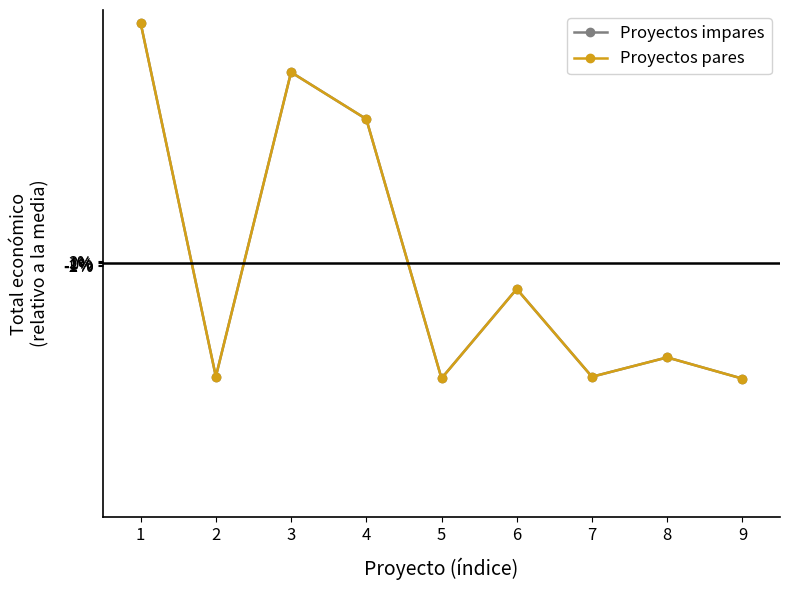

Reading left to right, transcribe all the data shown in this chart.

Proyectos impares: 1=2.1	2=-1.0	3=1.7	4=1.3	5=-1.0	6=-0.2	7=-1.0	8=-0.8	9=-1.0
Proyectos pares: 1=2.1	2=-1.0	3=1.7	4=1.3	5=-1.0	6=-0.2	7=-1.0	8=-0.8	9=-1.0